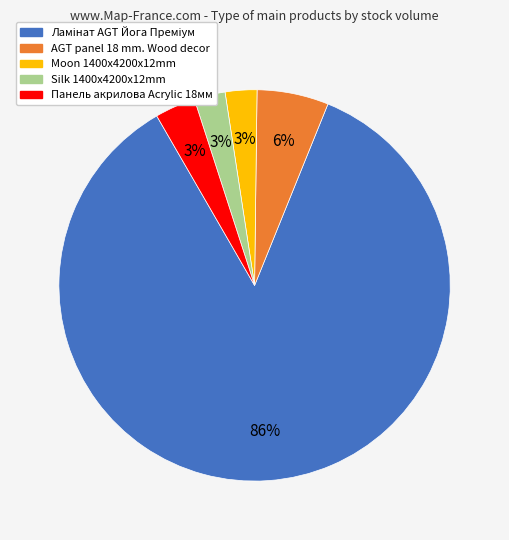

To the nearest percent, what is the average slice percentage?

20%